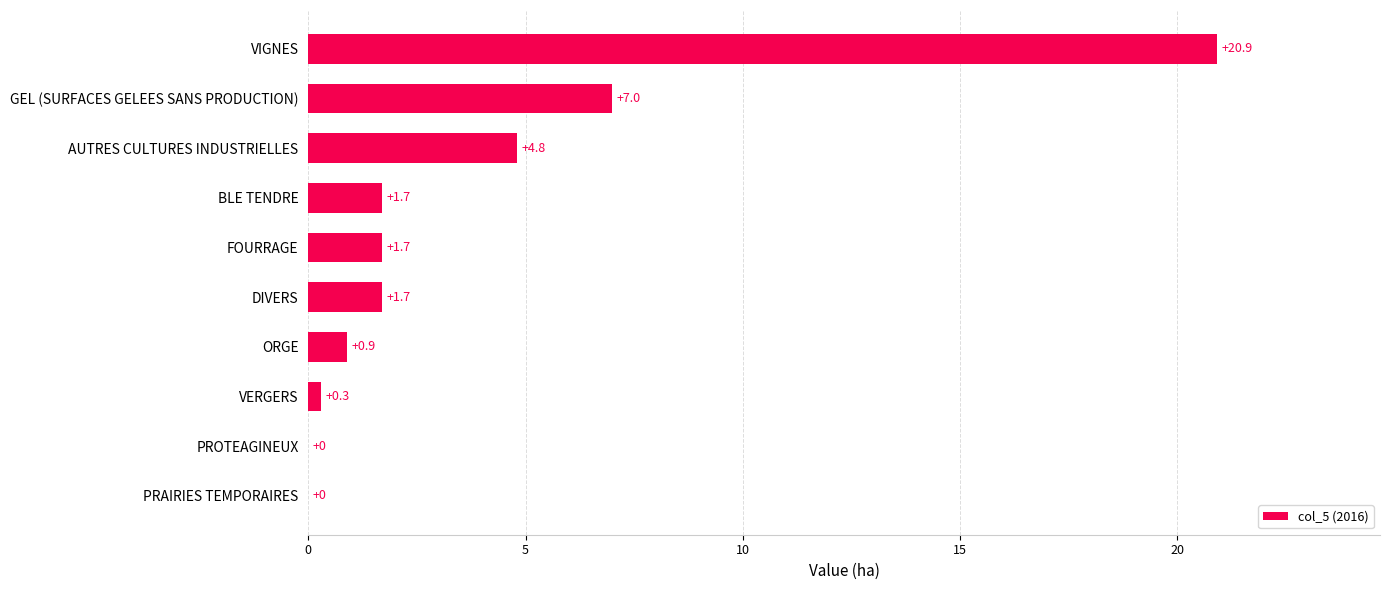

The chart shows a value of 1.7 at DIVERS. True or false?

True